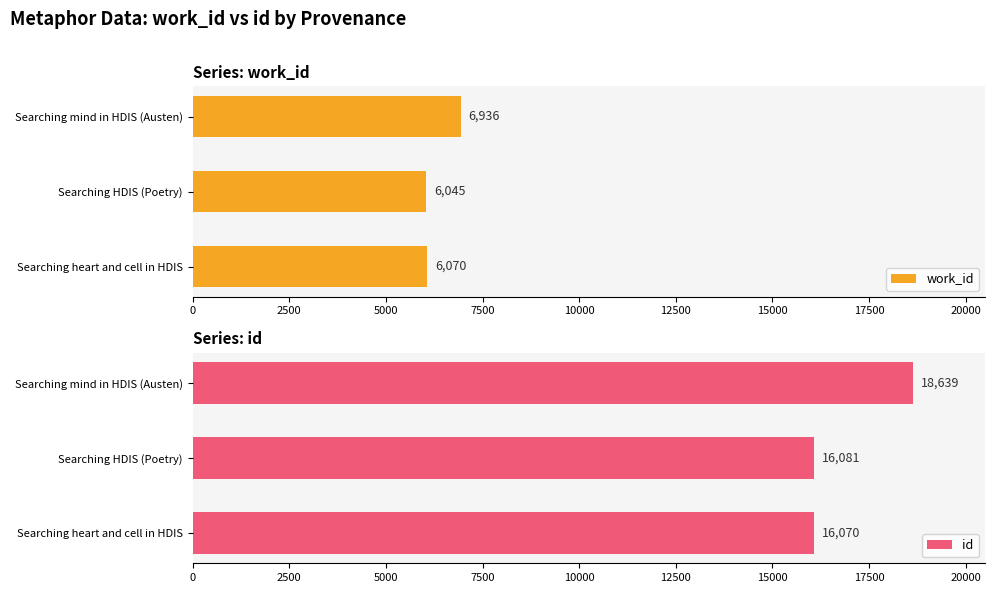

How many values in the work_id series are below 6070?

1